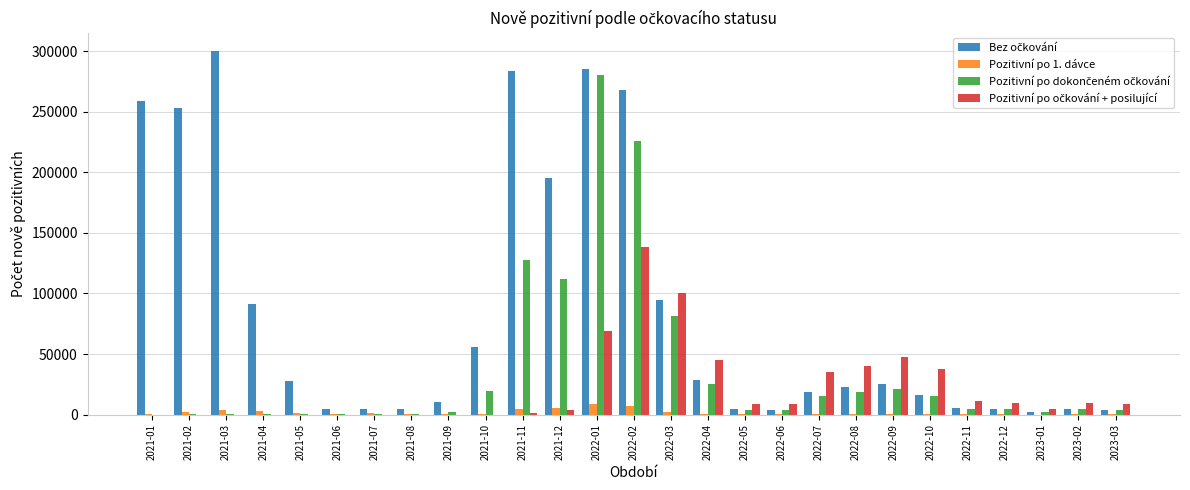

What is the difference between the Pozitivní po 1. dávce values at 2023-02 and 2021-04?

2813